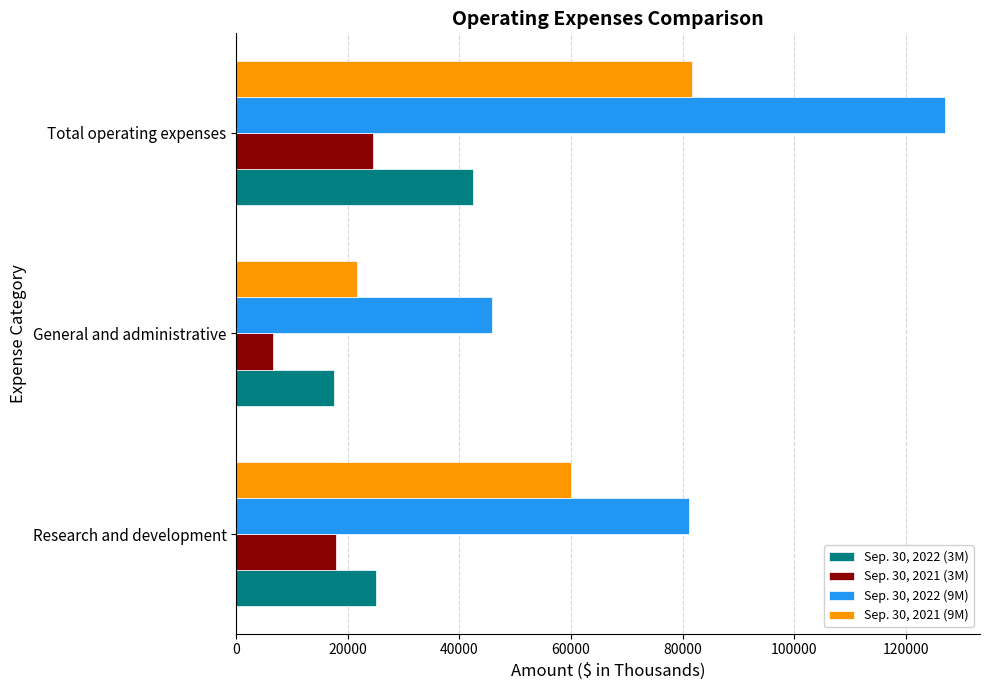

Is it true that Sep. 30, 2021 (3M) equals 39765 at Total operating expenses?

False